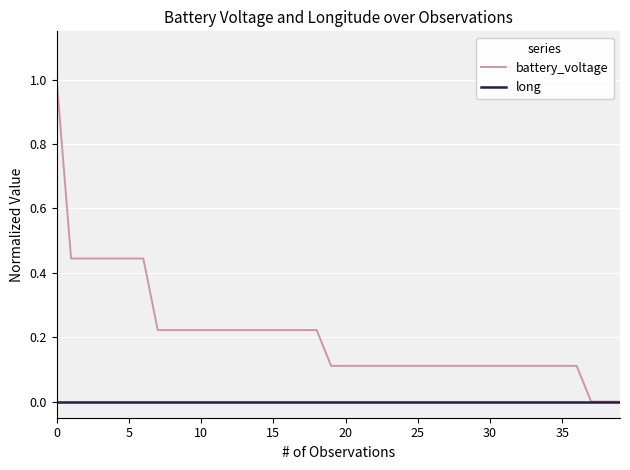

Rank the series by their average value, from highest to lowest.

battery_voltage, long